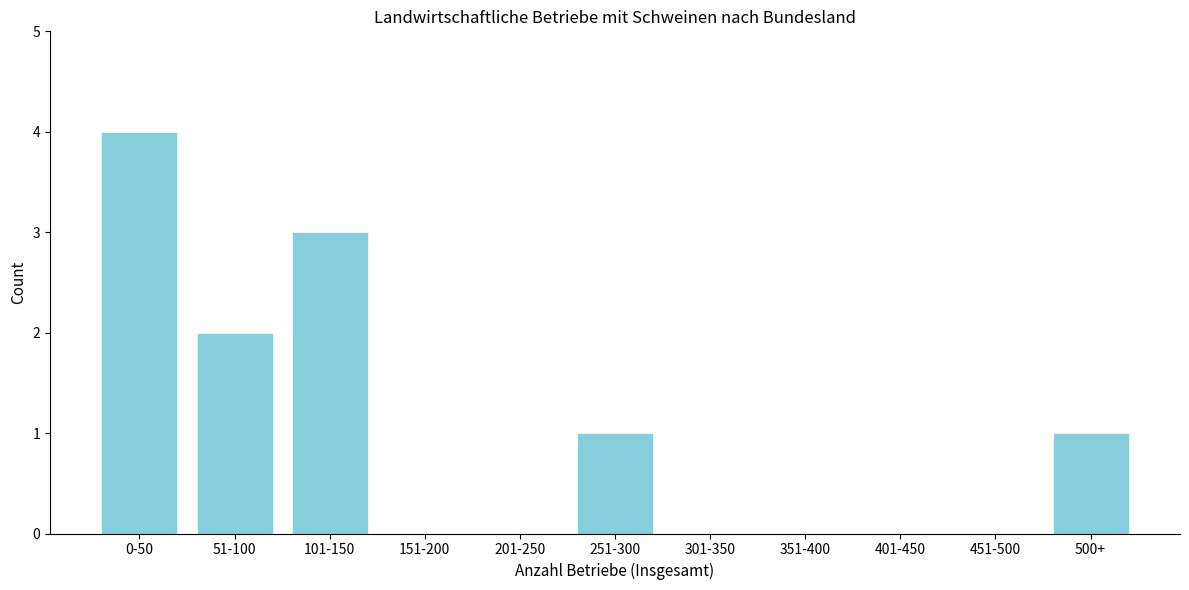

The chart shows a value of 3 at 301-350. True or false?

False